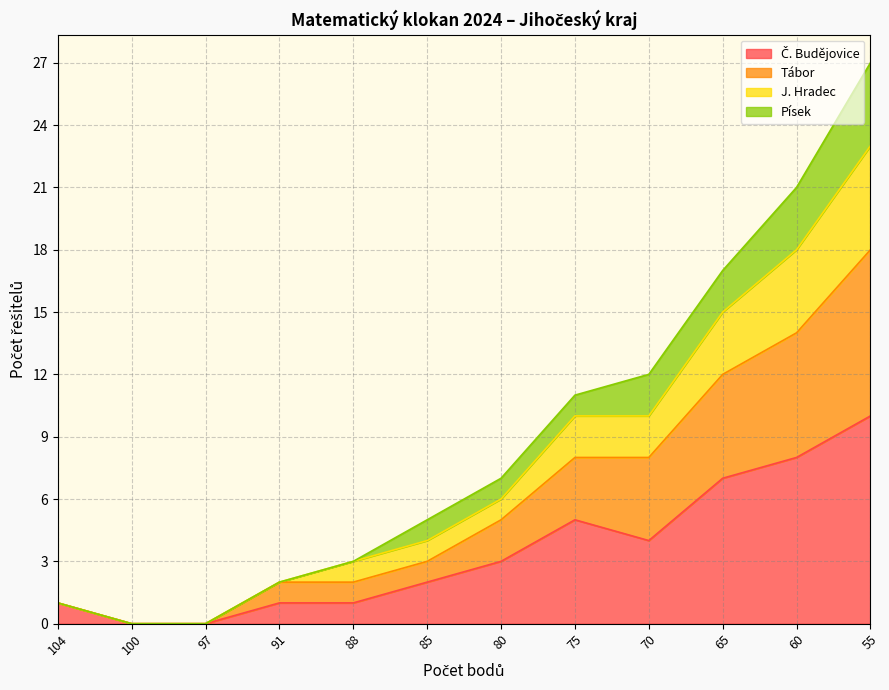

What is the total value across all series at 75?

11